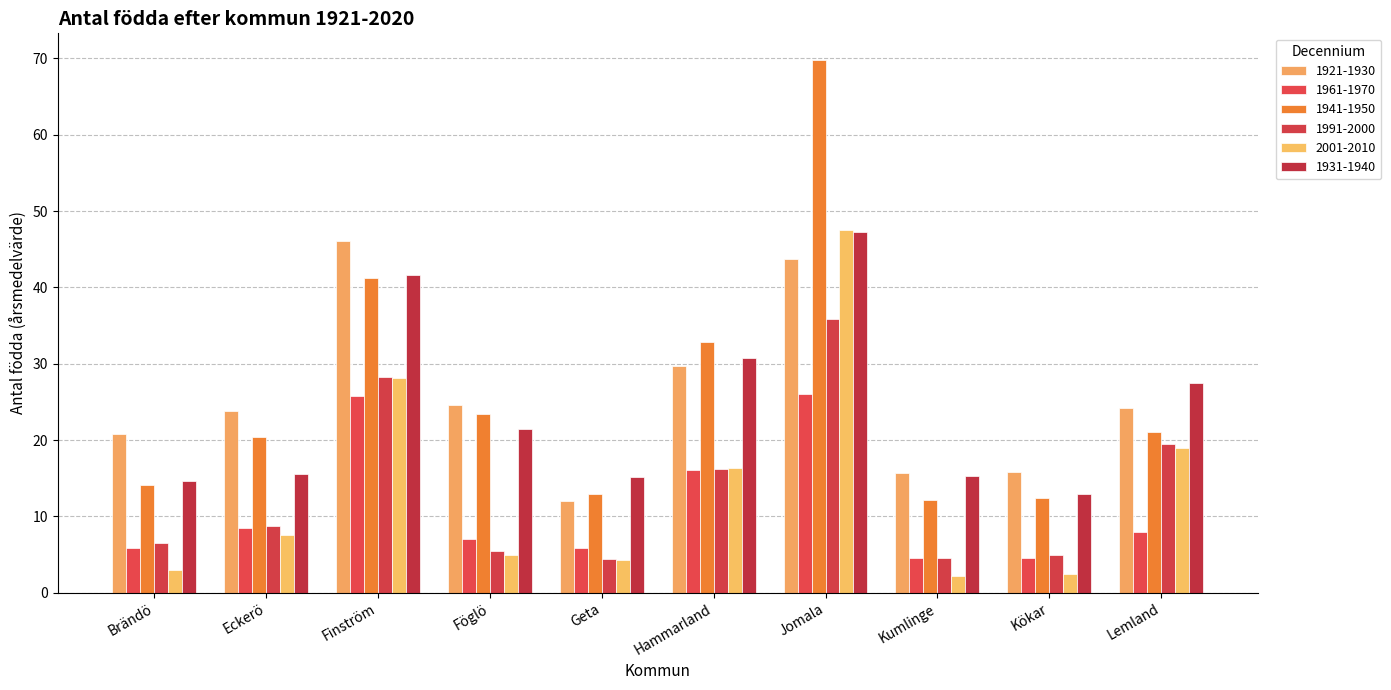

How many bars are there in total?

60